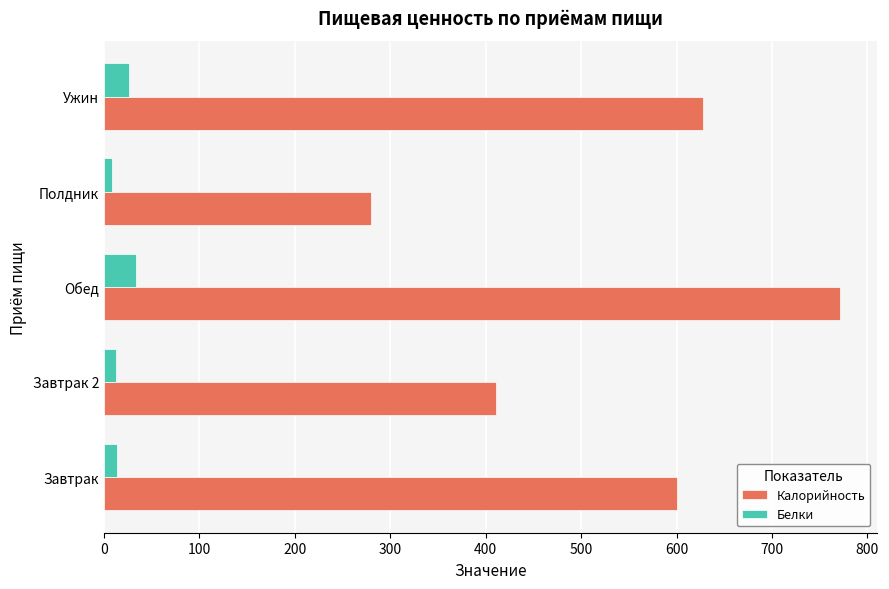

Rank the series by their maximum value, from lowest to highest.

Белки, Калорийность